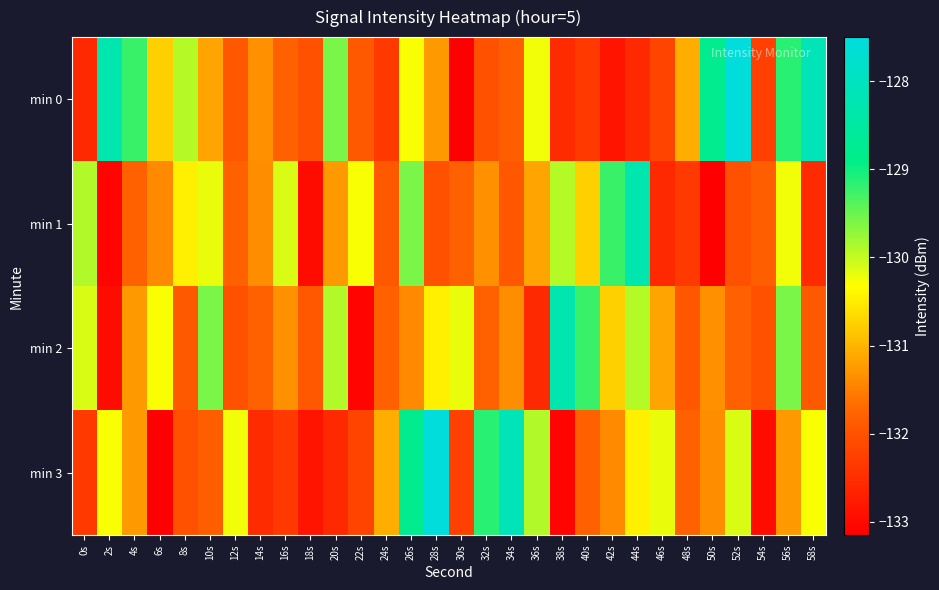

At which category is the sum across all series the highest?

26s